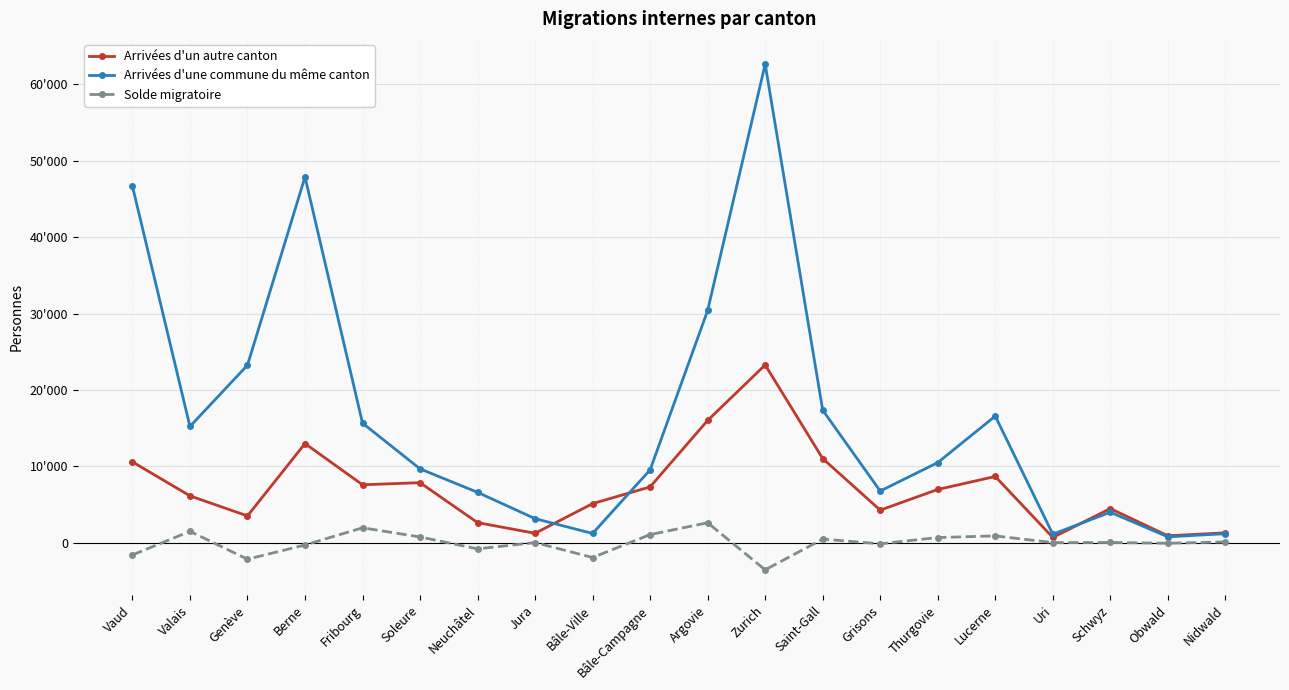

Reading left to right, what are all the values shown in this chart?

Arrivées d'un autre canton: 10588	6134	3510	12982	7586	7861	2633	1236	5120	7311	16011	23272	11021	4265	6973	8672	691	4469	909	1295
Arrivées d'une commune du même canton: 46678	15216	23242	47882	15656	9671	6597	3152	1214	9542	30403	62644	17350	6769	10490	16576	1118	3992	772	1183
Solde migratoire: -1595	1490	-2157	-296	1952	757	-805	24	-1936	1068	2615	-3552	477	-140	676	895	14	35	-69	107